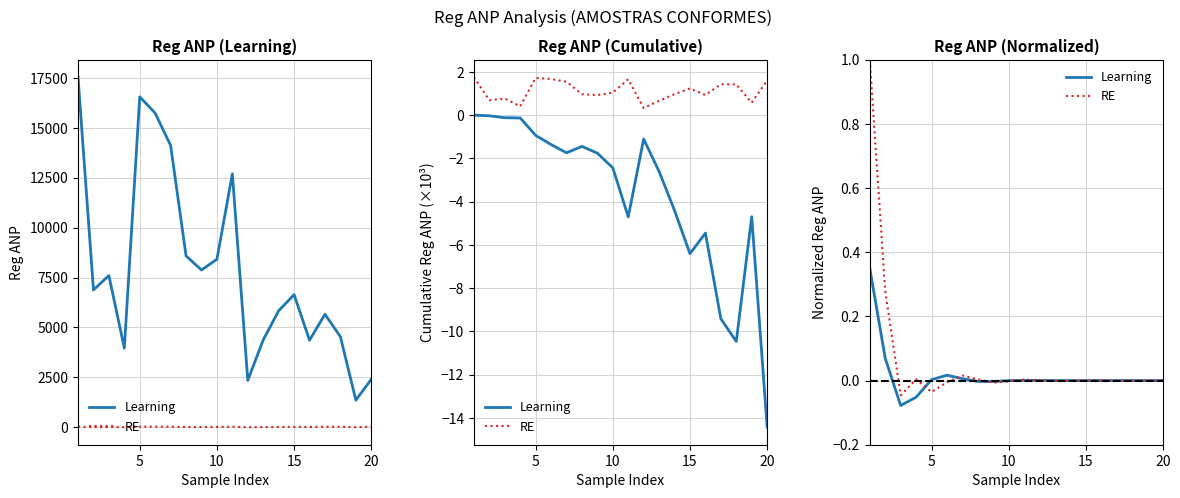

How many categories are shown in the chart?

20